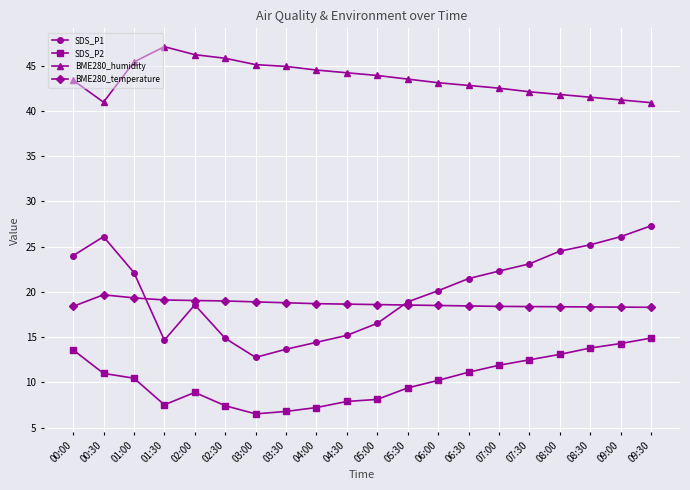

Where is the first local minimum for SDS_P1?

01:30